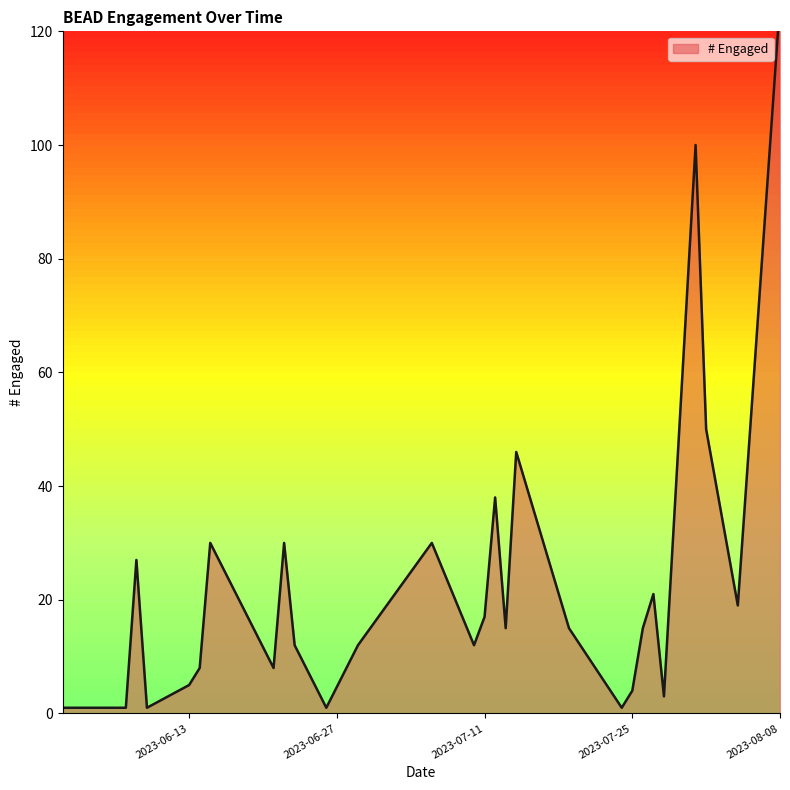

Does the chart display data point markers on the line(s)?

No